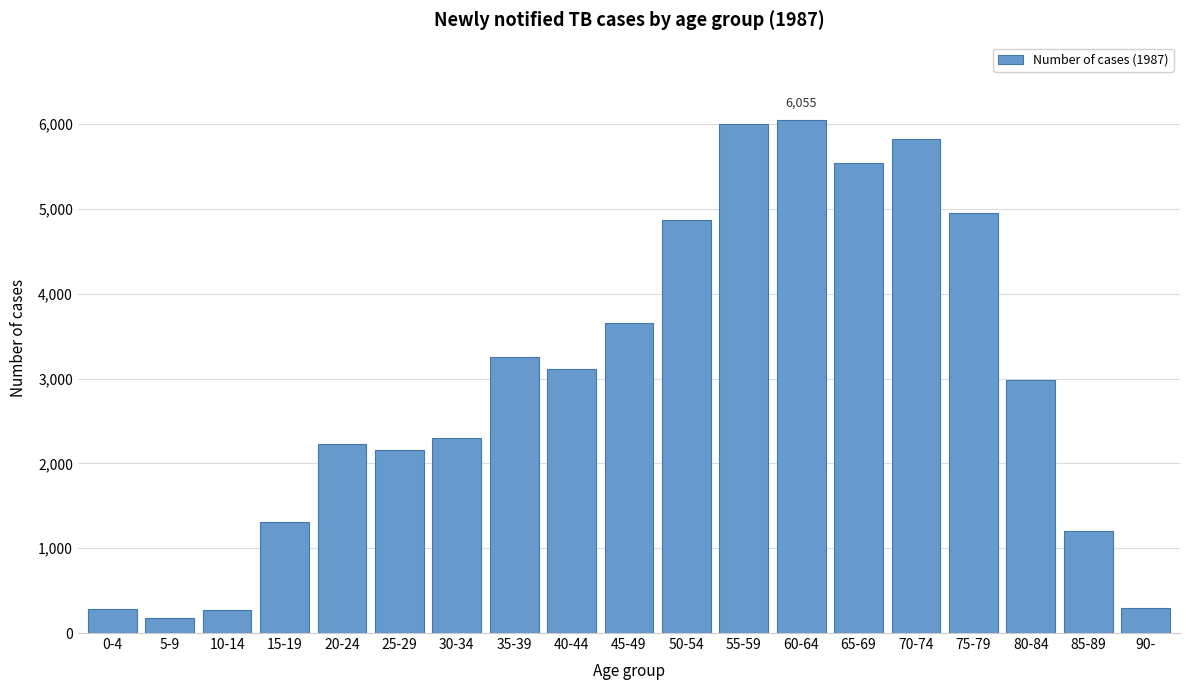

What is the approximate value at 35-39?

3261